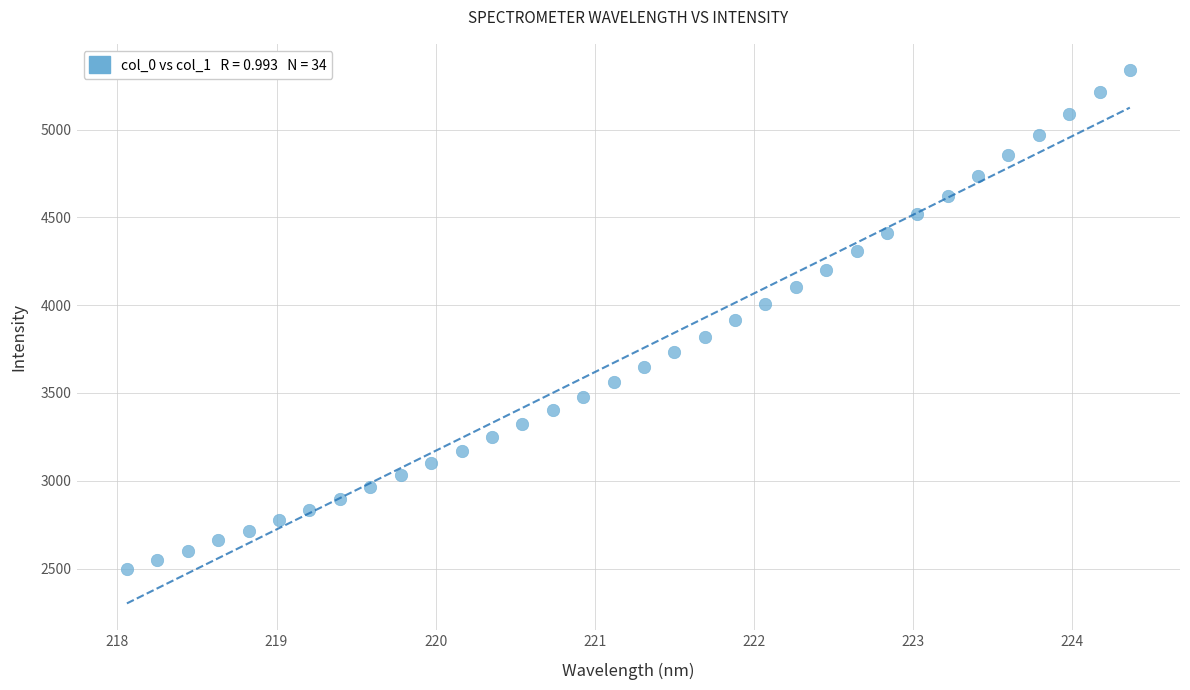

What is the range of Y values (max minus min)?

2839.5